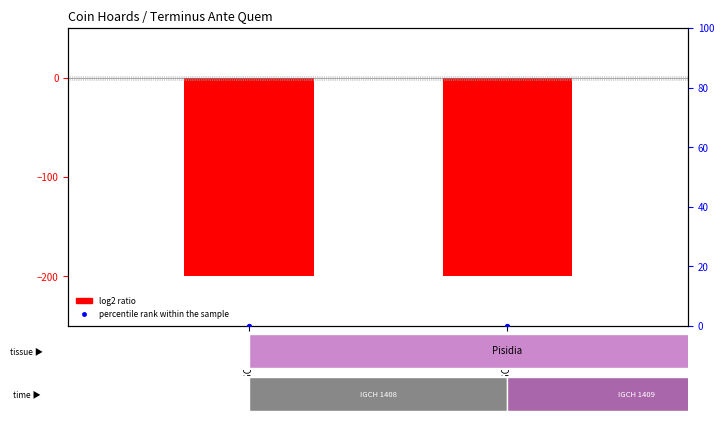

What is the average value of the log2 ratio series?

-200